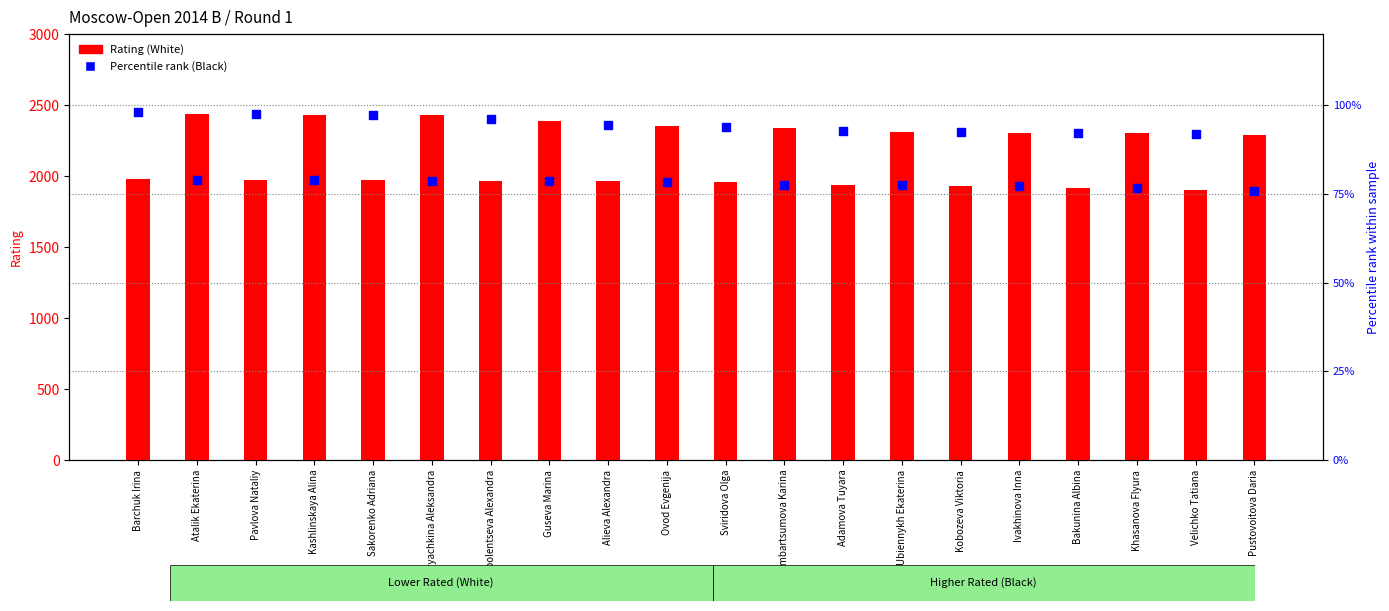

At how many categories does at least one series exceed 1933?

17